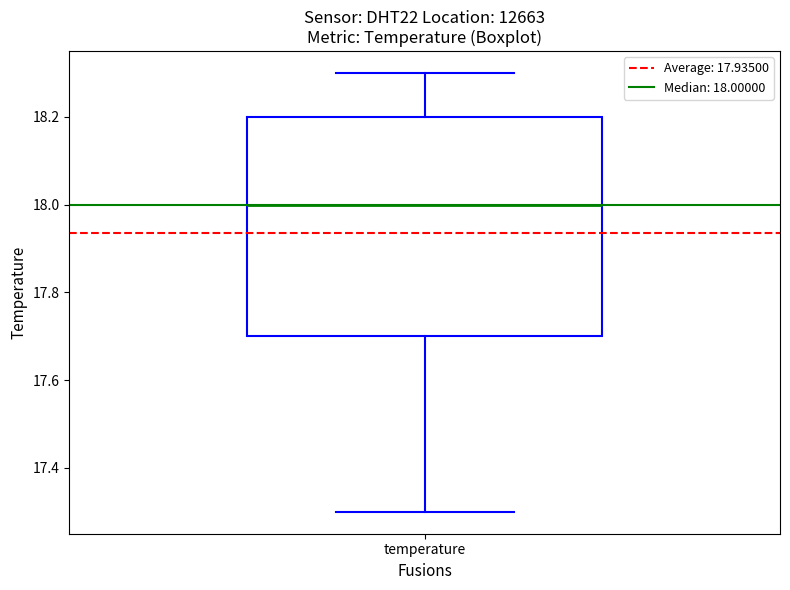

Transcribe this box plot: give where the median line is, the range the box spans, and where the two whiskers end, as read against the y-axis. The values are not printed on the chart, so give them approximately, as read against the axis.

median 18.0, box 17.7 to 18.2, whiskers 17.3 to 18.3